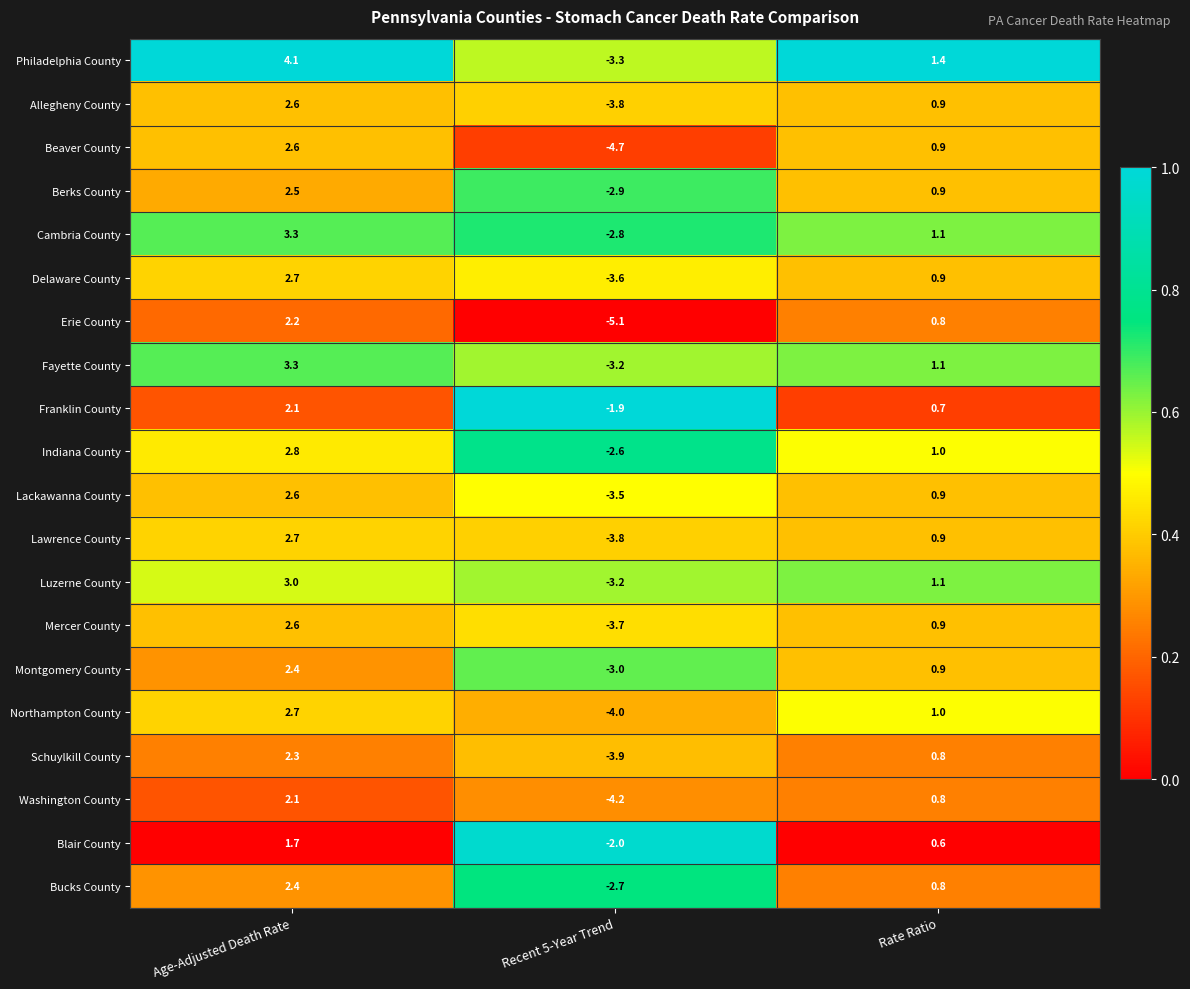

What is the spread (max minus min) of values at Rate Ratio?

0.8